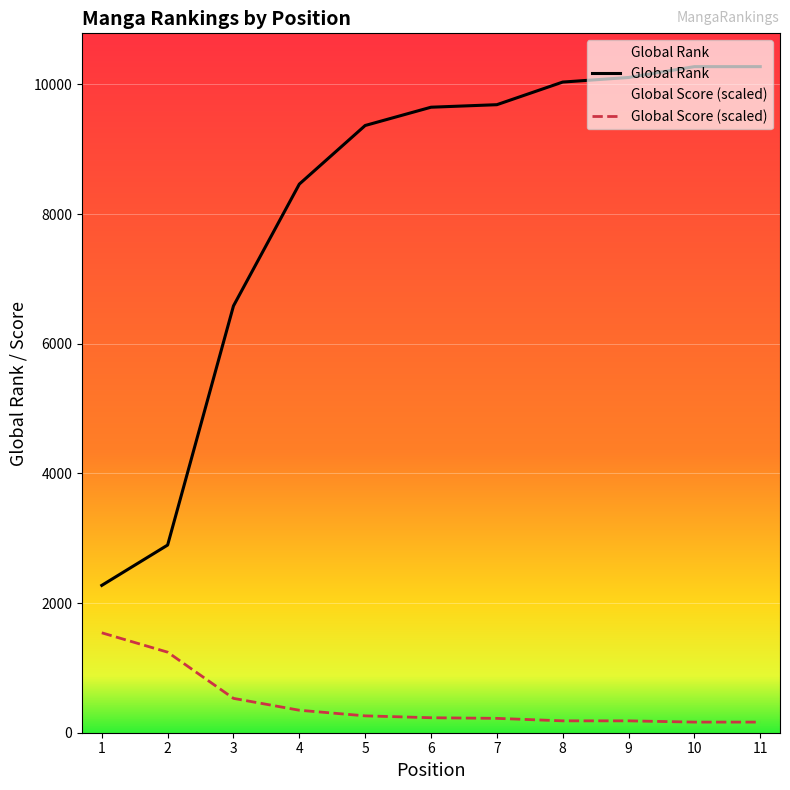

What is the maximum value shown in the chart?

10275.0